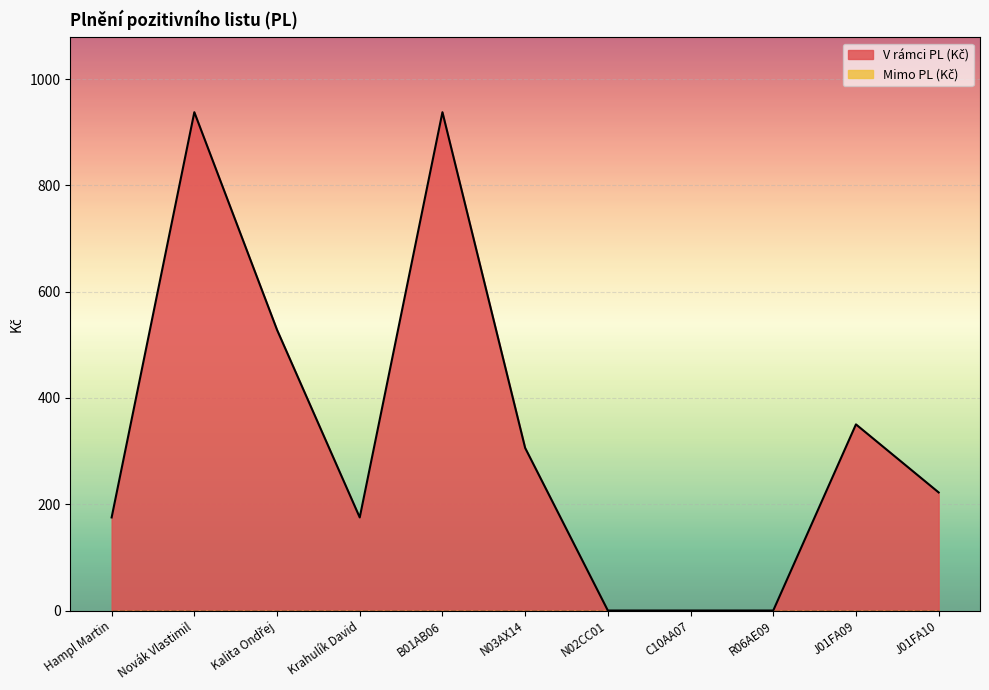

Rank the categories by value from lowest to highest.

N02CC01, C10AA07, R06AE09, Hampl Martin, Krahulík David, J01FA10, N03AX14, J01FA09, Kalita Ondřej, Novák Vlastimil, B01AB06